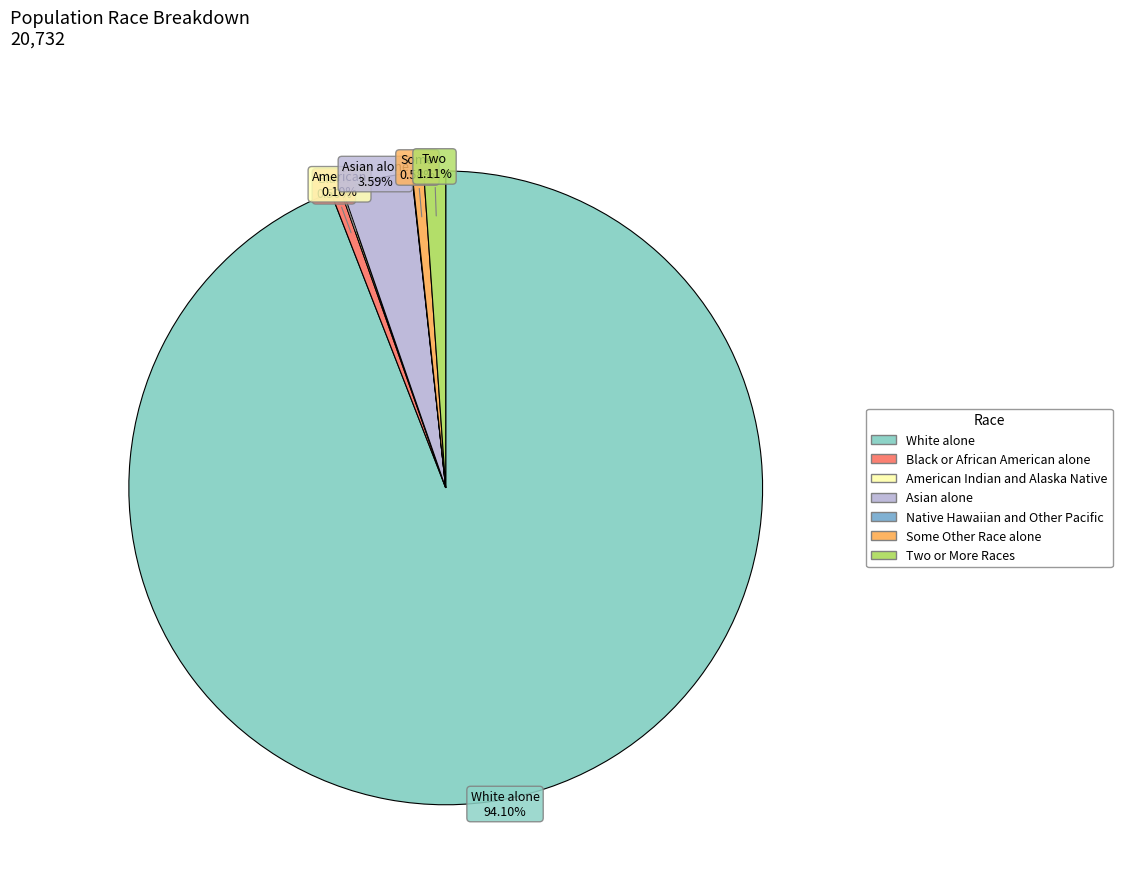

To the nearest percent, what is the combined percentage of Black or African American alone and Asian alone?

4%